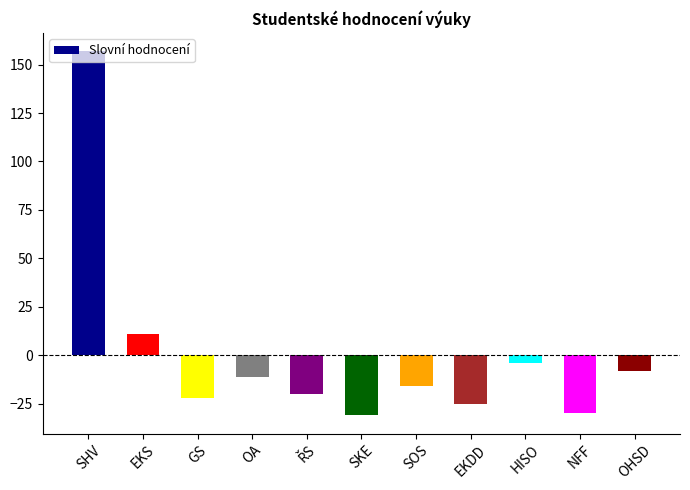

Does the chart contain stacked bars?

No